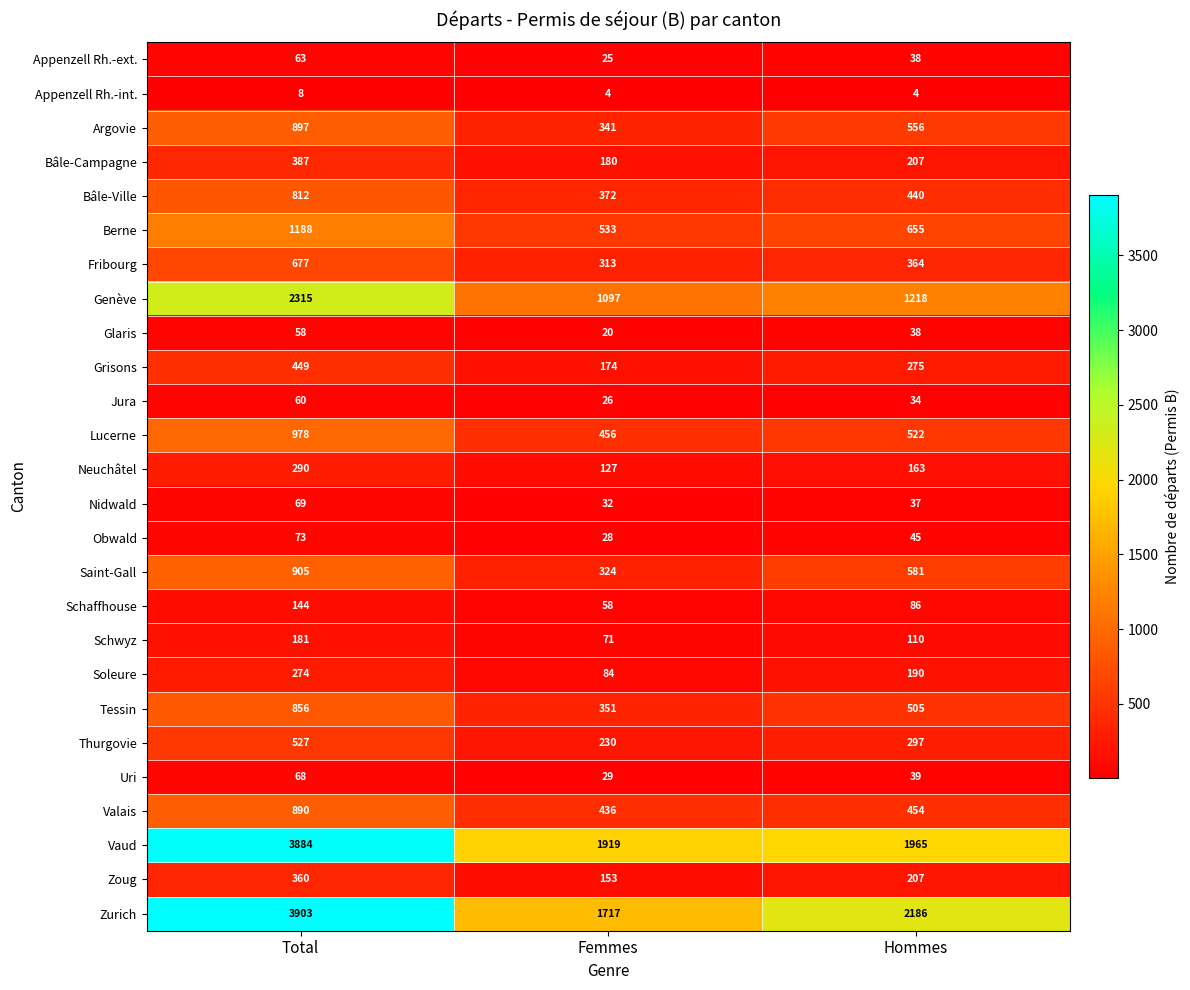

Where is Saint-Gall nearest to the value 614?

Hommes